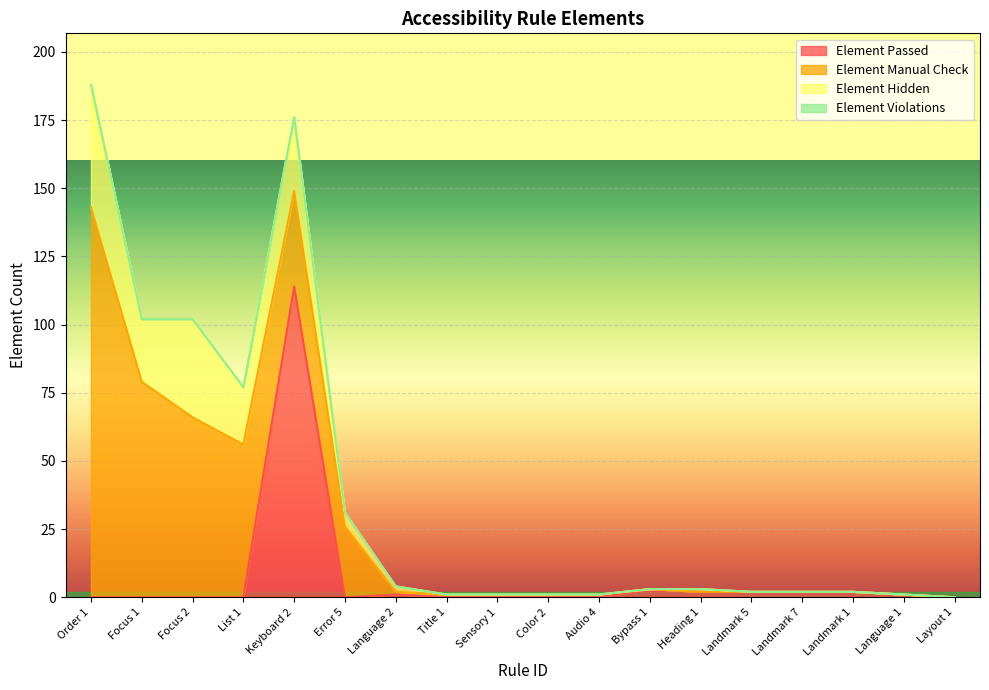

Is the value of Element Hidden at Color 2 greater than the value of Element Violations at Landmark 5?

No